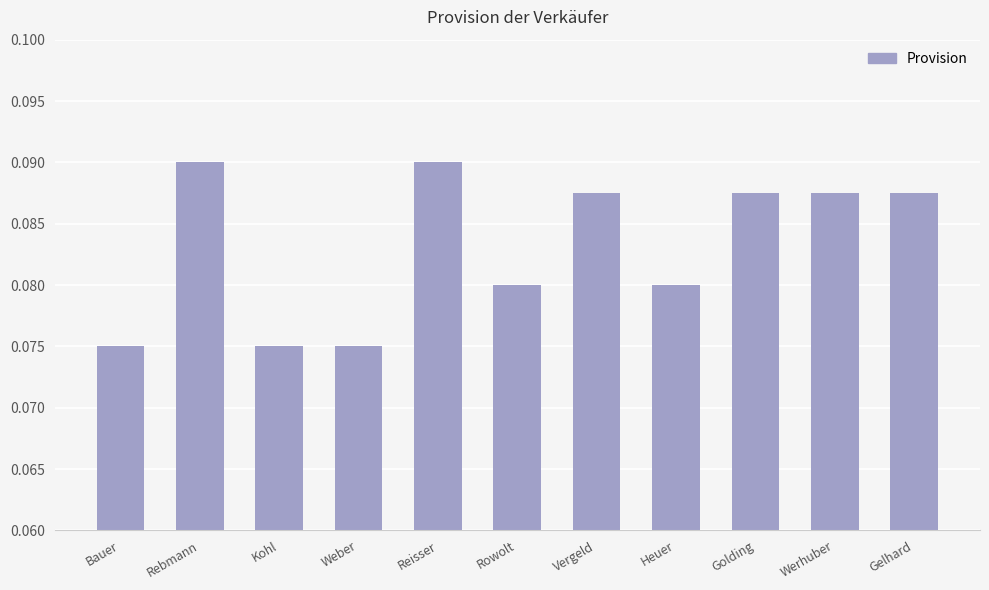

Count the values in the range 0 to 1.

11